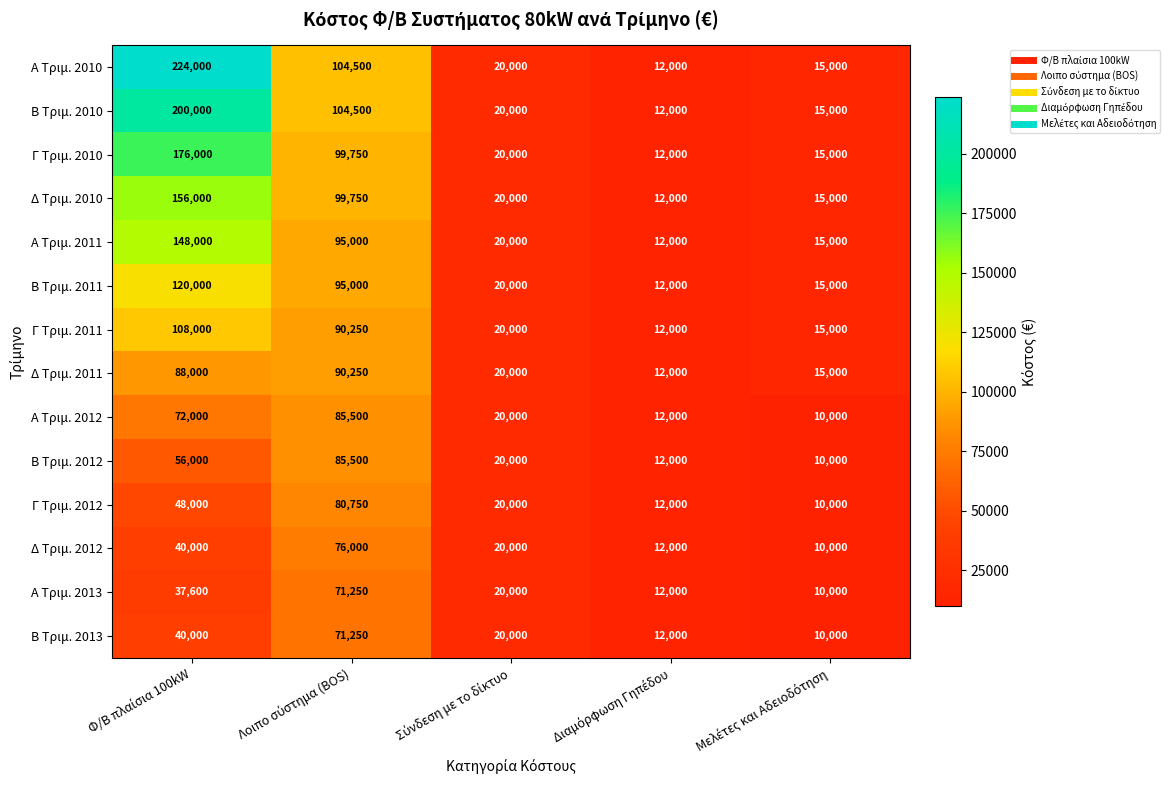

What is the maximum value for Γ Τριμ. 2011?

108000